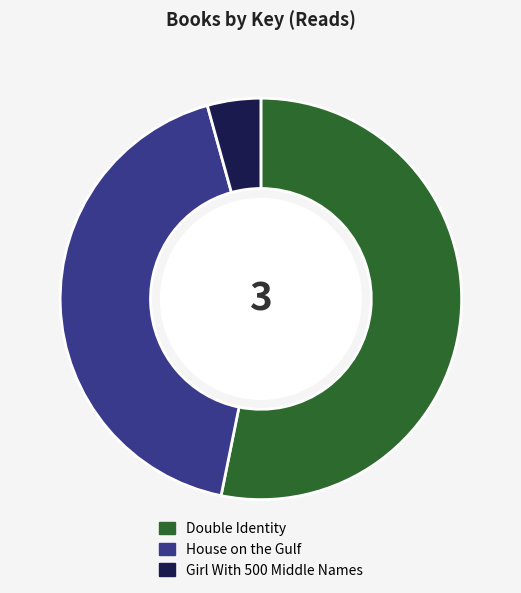

What is the smallest slice in the pie chart?

Girl With 500 Middle Names